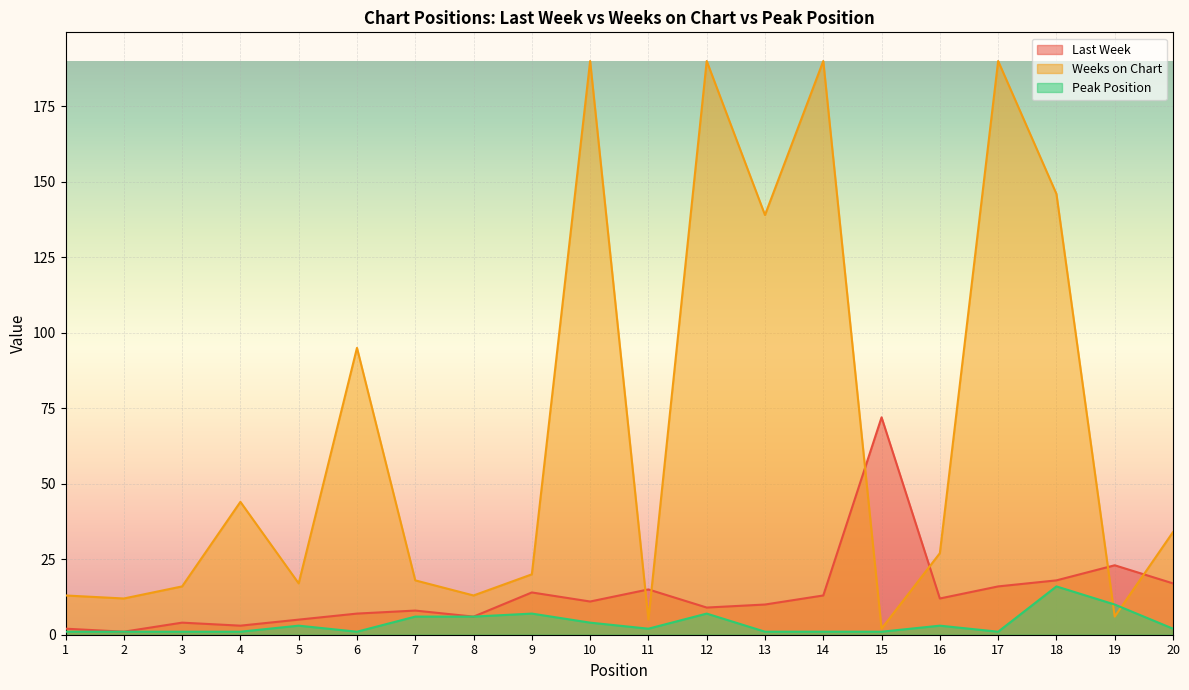

Between 5 and 12, which series saw the biggest shift?

Weeks on Chart